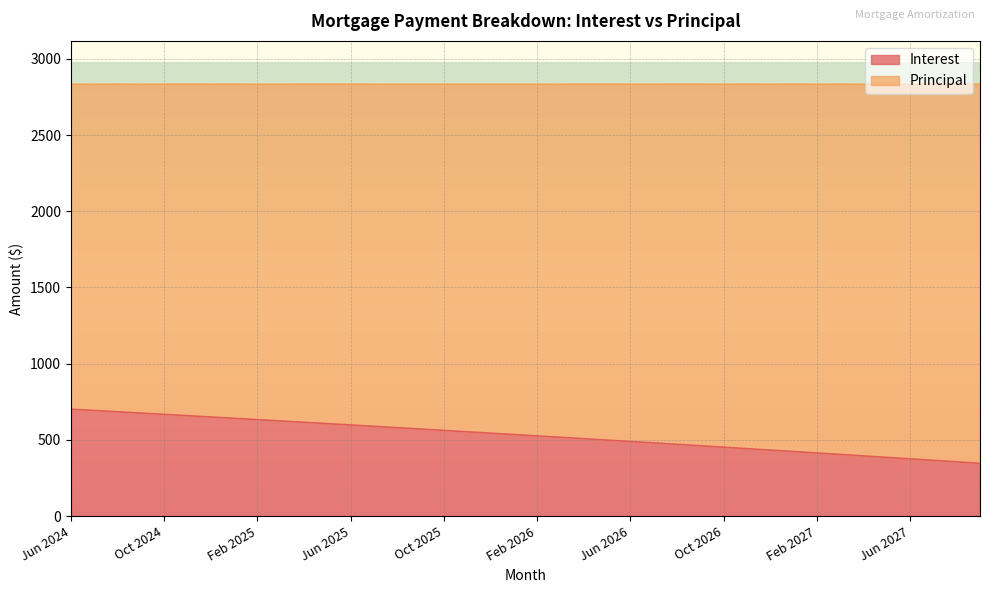

Which has a higher value, Apr 2025 or Aug 2025?

Apr 2025